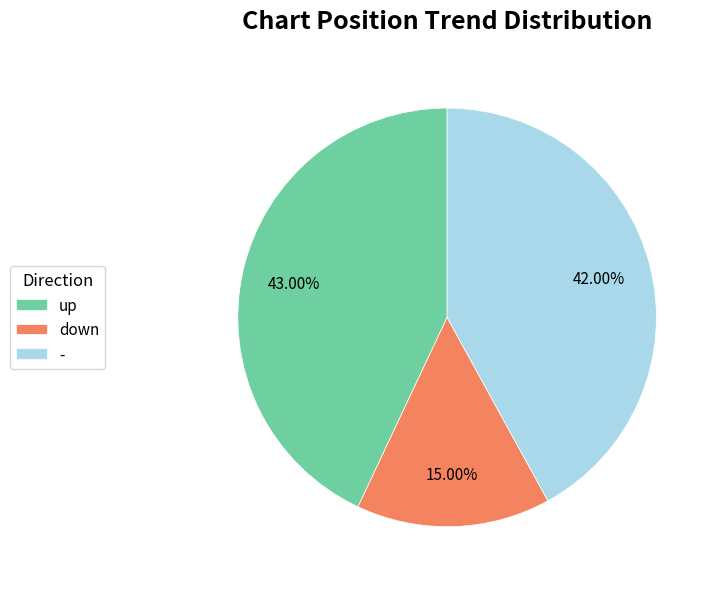

Count the number of slices in the pie.

3